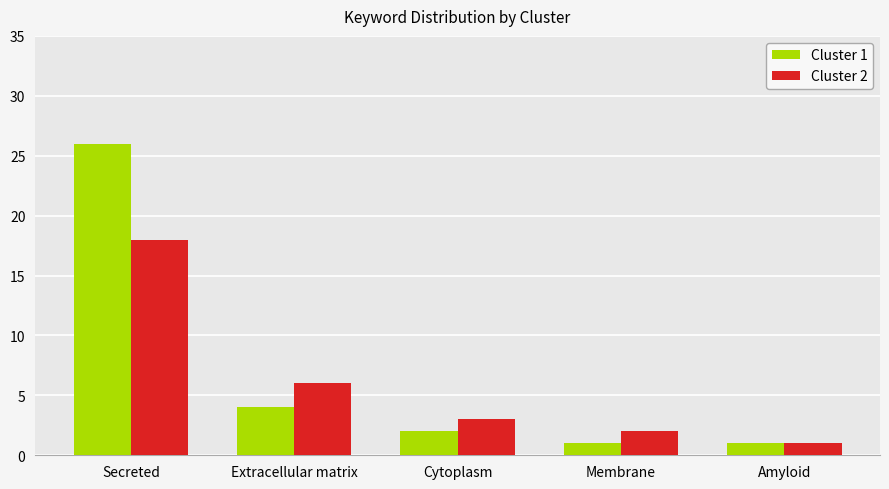

At how many categories does at least one series exceed 7?

1